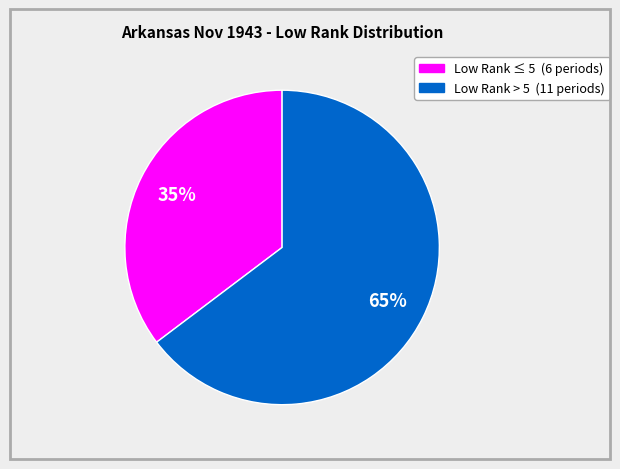

To the nearest percent, what is the average slice percentage?

50%